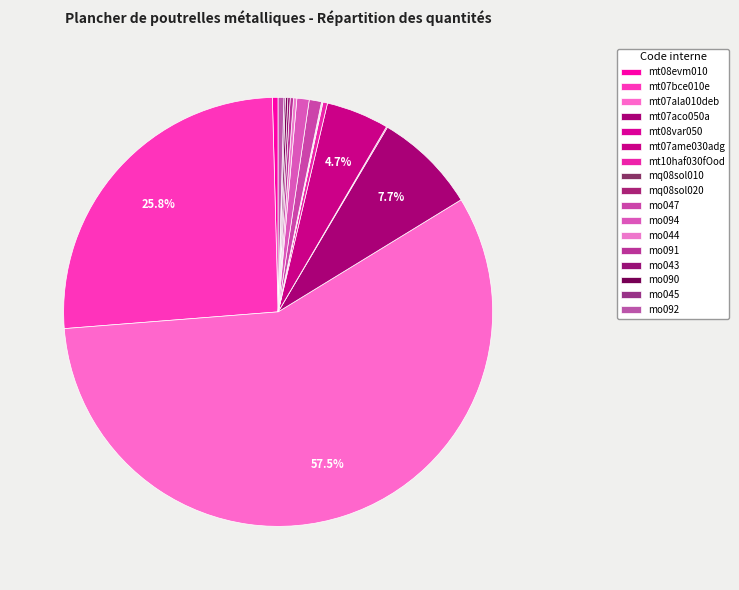

Which category accounts for the majority?

mt07ala010deb